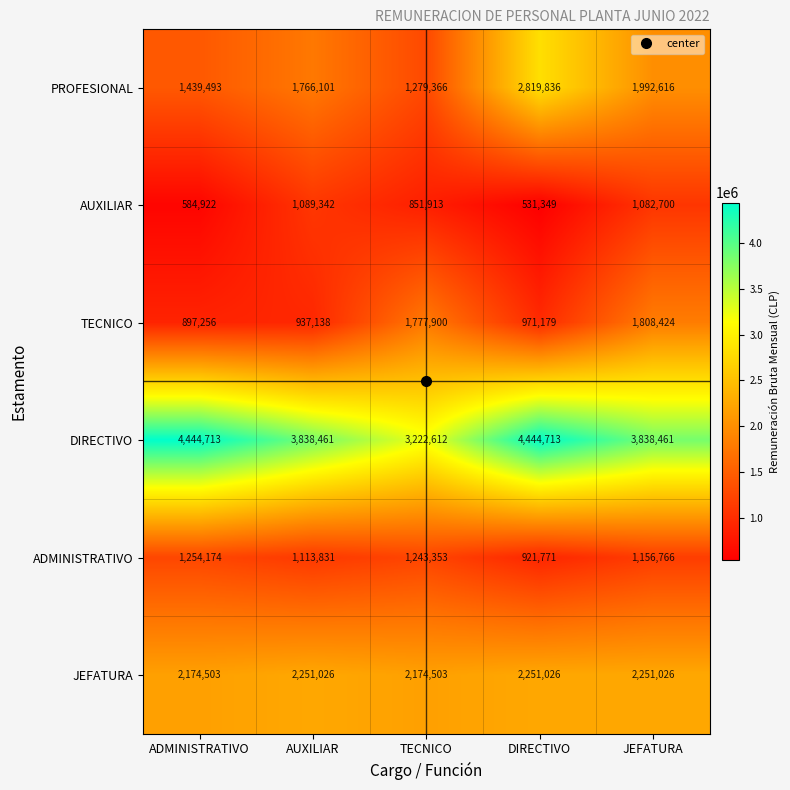

The DIRECTIVO series shows 1938424 at DIRECTIVO. True or false?

False